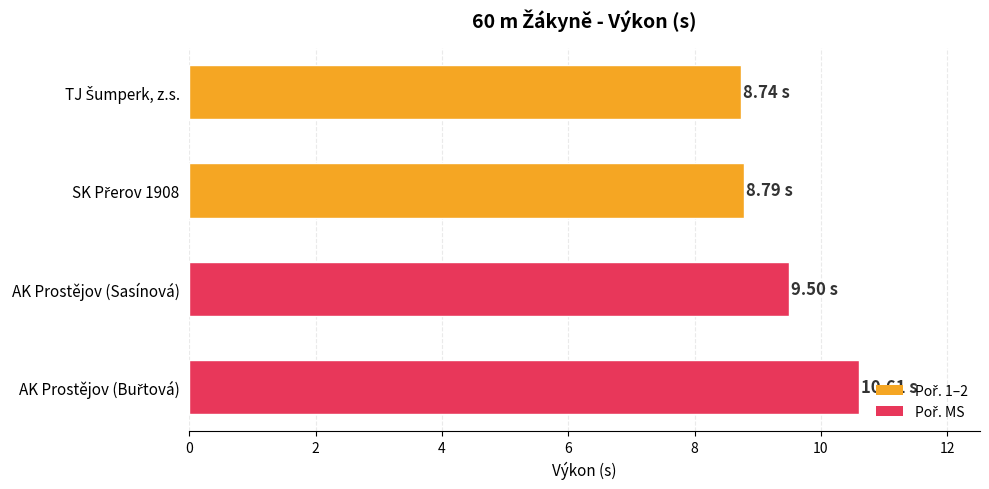

What is the average value?

9.4